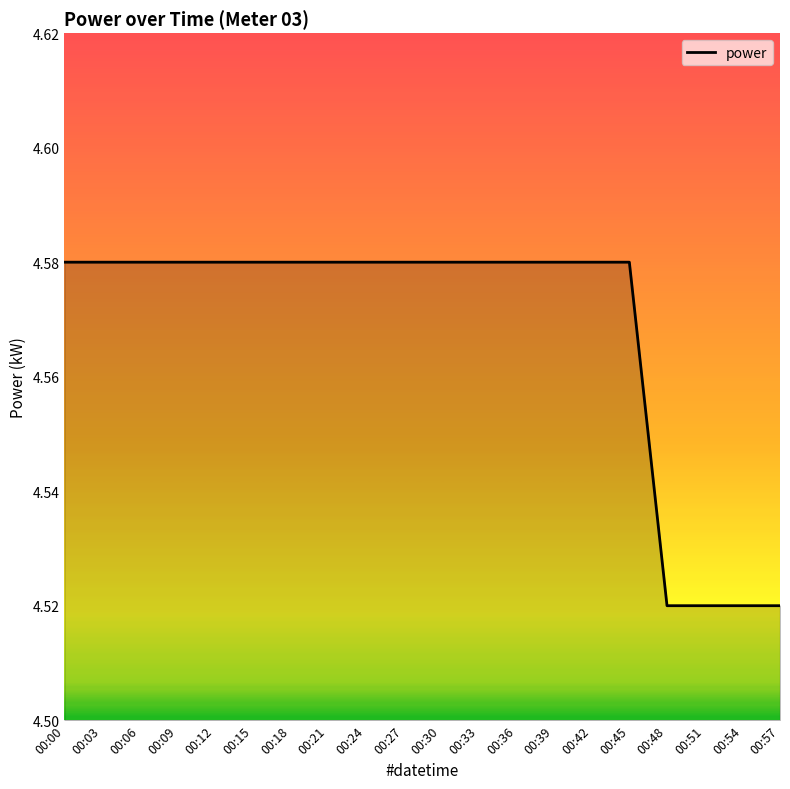

Approximately how many times larger is the value at 00:48 compared to 00:42?

1.0